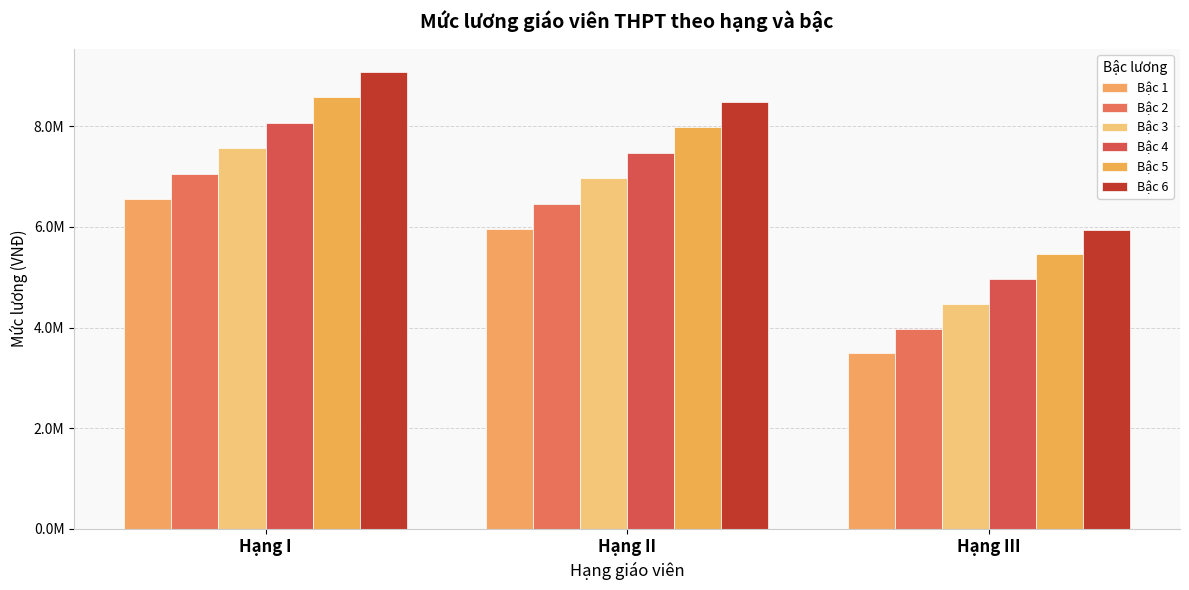

Does the chart contain stacked bars?

No